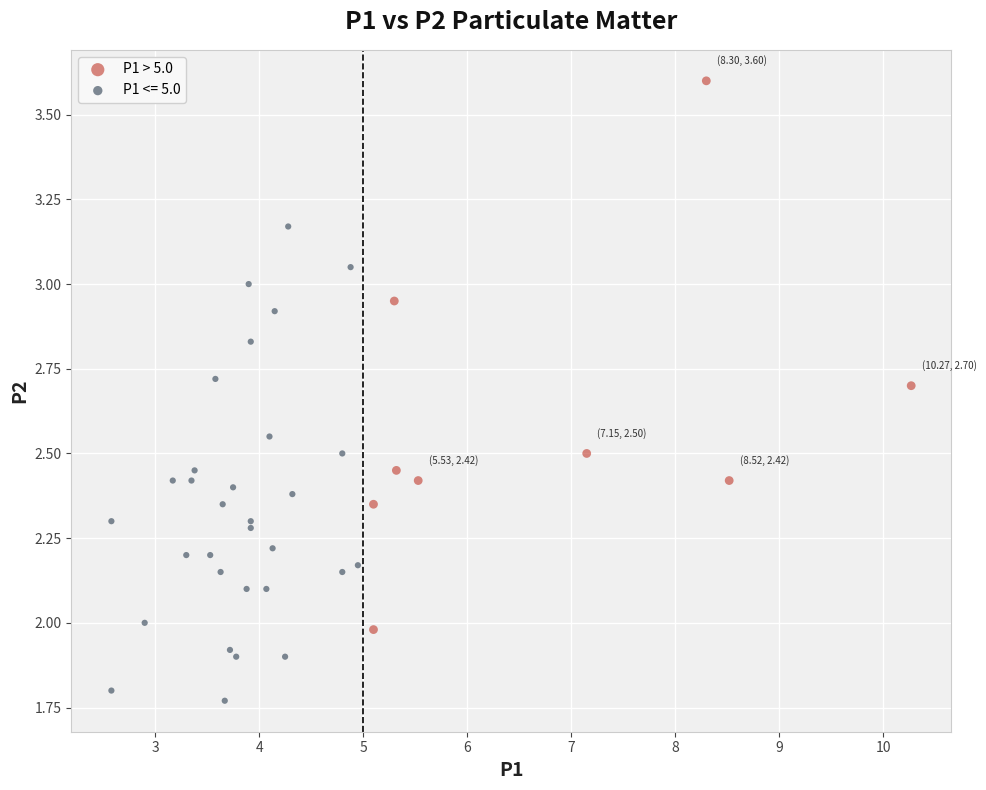

Which series contains the highest Y value?

P1 > 5.0